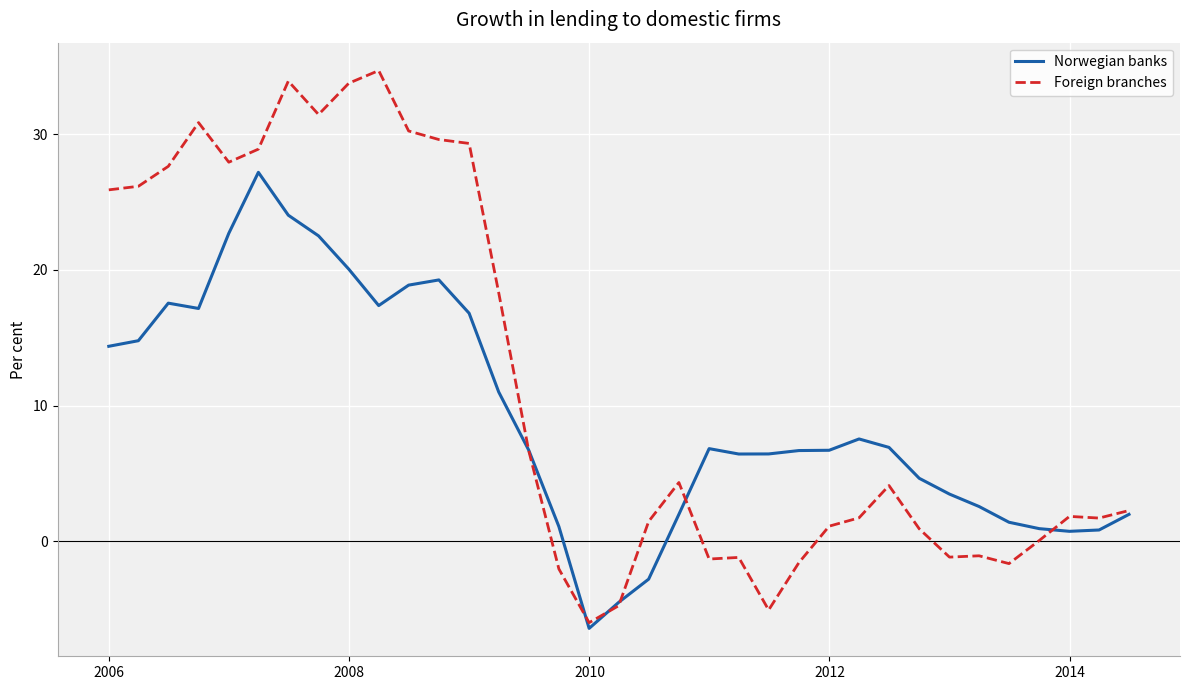

Is this an area chart (filled region under the line)?

No